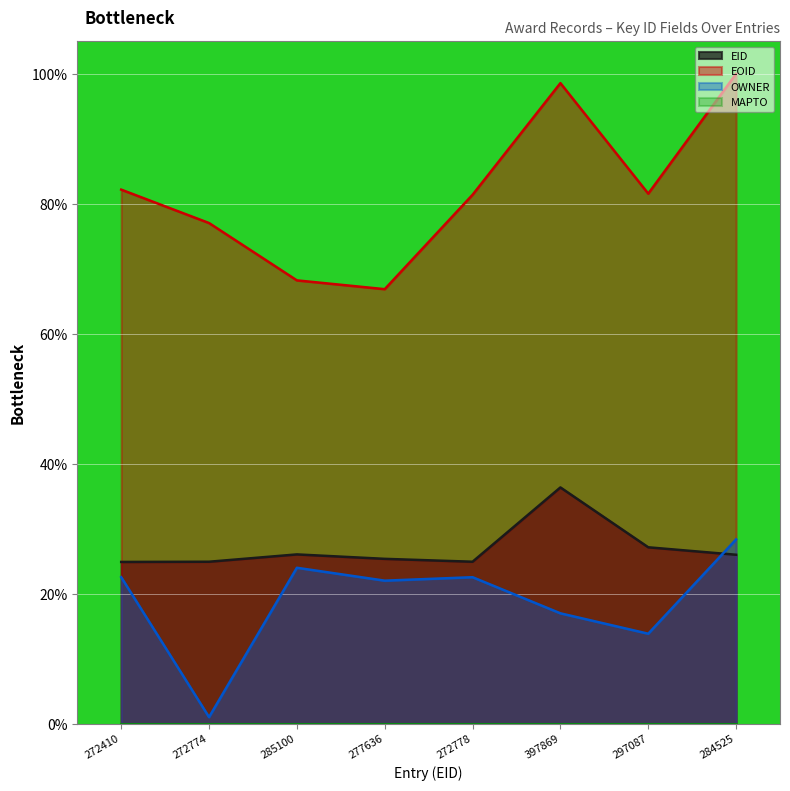

Reading left to right, list all the values displayed in this chart.

EID: 272410=24.9	272774=24.9	285100=26.1	277636=25.4	272778=24.9	397869=36.4	297087=27.2	284525=26.0
EOID: 272410=82.2	272774=77.0	285100=68.2	277636=66.9	272778=81.4	397869=98.6	297087=81.6	284525=100.0
OWNER: 272410=22.5	272774=1.0	285100=24.0	277636=22.0	272778=22.5	397869=17.0	297087=13.9	284525=28.4